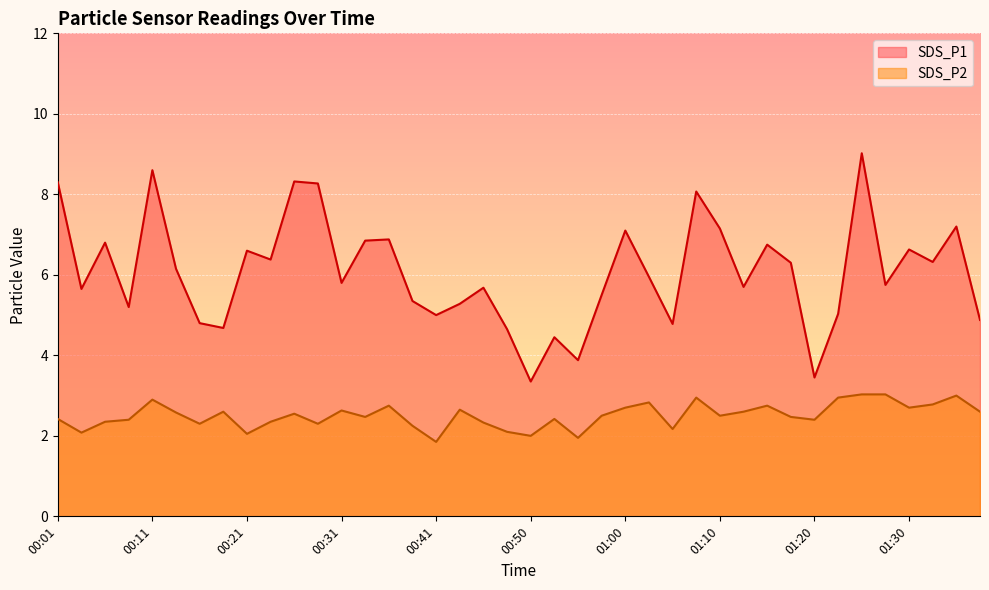

Reading left to right, list all the values displayed in this chart.

SDS_P1: 00:01=8.3	00:03=5.7	00:06=6.8	00:08=5.2	00:11=8.6	00:13=6.2	00:16=4.8	00:18=4.7	00:21=6.6	00:23=6.4	00:26=8.3	00:28=8.3	00:31=5.8	00:33=6.8	00:36=6.9	00:38=5.3	00:41=5.0	00:43=5.3	00:45=5.7	00:48=4.7	00:50=3.4	00:53=4.5	00:55=3.9	00:58=5.5	01:00=7.1	01:03=6.0	01:05=4.8	01:08=8.1	01:10=7.2	01:13=5.7	01:15=6.8	01:18=6.3	01:20=3.5	01:23=5.0	01:25=9.0	01:27=5.8	01:30=6.6	01:32=6.3	01:35=7.2	01:37=4.9
SDS_P2: 00:01=2.4	00:03=2.1	00:06=2.4	00:08=2.4	00:11=2.9	00:13=2.6	00:16=2.3	00:18=2.6	00:21=2.0	00:23=2.4	00:26=2.5	00:28=2.3	00:31=2.6	00:33=2.5	00:36=2.8	00:38=2.2	00:41=1.9	00:43=2.6	00:45=2.3	00:48=2.1	00:50=2.0	00:53=2.4	00:55=1.9	00:58=2.5	01:00=2.7	01:03=2.8	01:05=2.2	01:08=3.0	01:10=2.5	01:13=2.6	01:15=2.8	01:18=2.5	01:20=2.4	01:23=3.0	01:25=3.0	01:27=3.0	01:30=2.7	01:32=2.8	01:35=3.0	01:37=2.6